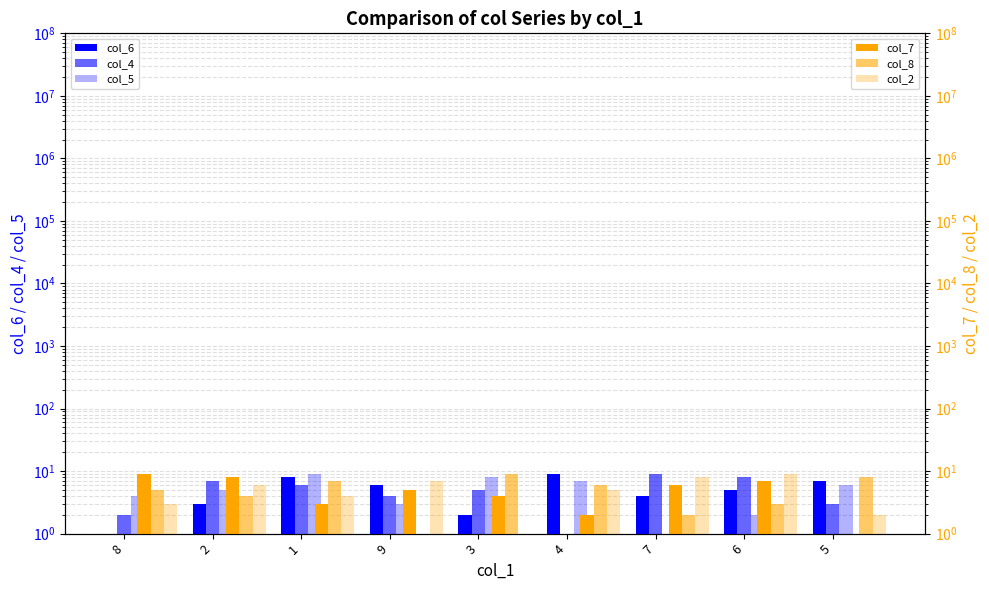

Reading left to right, list all the values displayed in this chart.

col_6: 1	3	8	6	2	9	4	5	7
col_4: 2	7	6	4	5	1	9	8	3
col_5: 4	5	9	3	8	7	1	2	6
col_7: 9	8	3	5	4	2	6	7	1
col_8: 5	4	7	1	9	6	2	3	8
col_2: 3	6	4	7	1	5	8	9	2